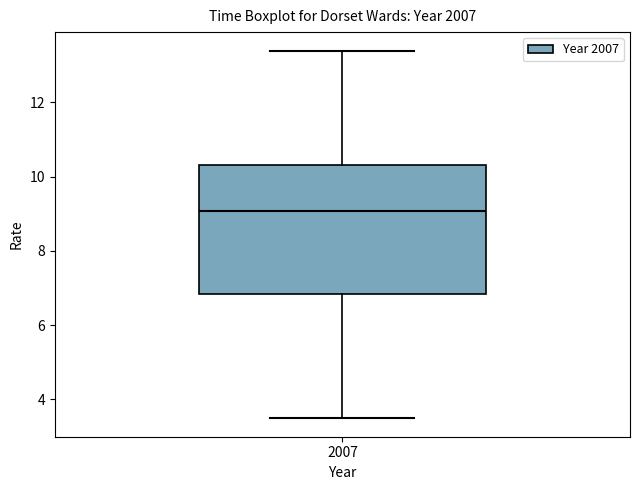

Read this box plot against the y-axis: the position of the median line, the range covered by the box, and the ends of both whiskers. The values are not printed on the chart, so give them approximately, as read against the axis.

median 9.0, box 6.8 to 10.4, whiskers 3.4 to 13.4